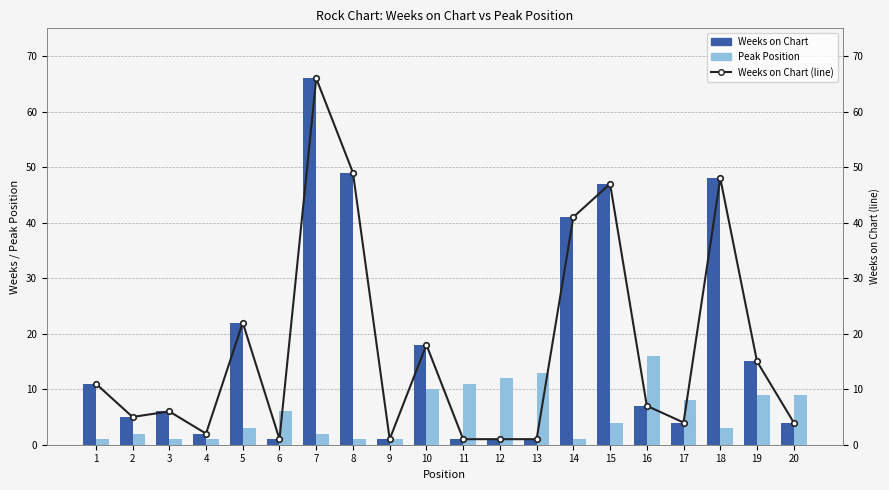

What is the difference between the maximum and minimum values in the Weeks on Chart (line) series?

65